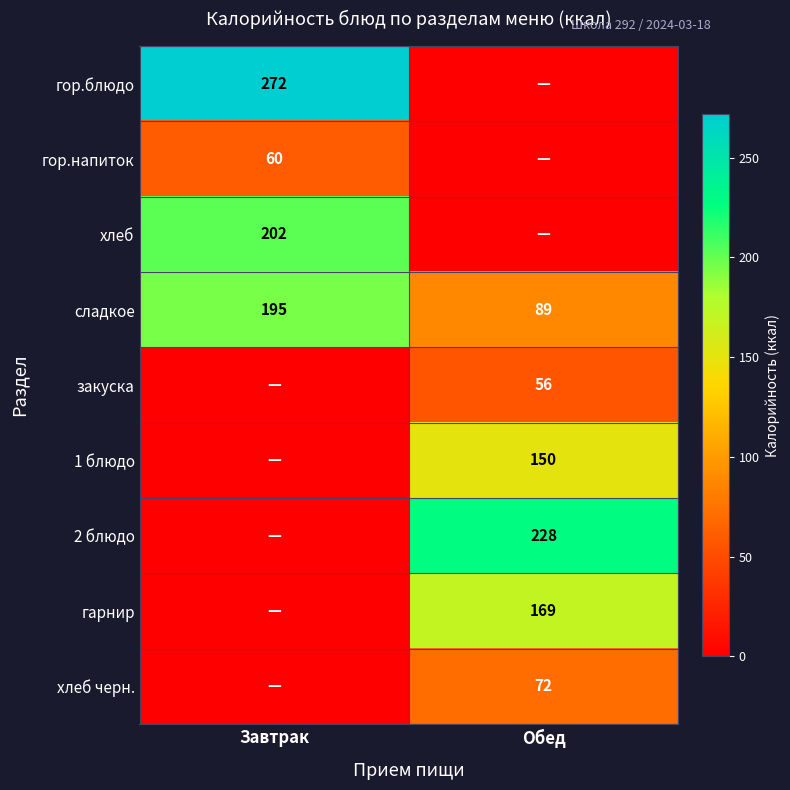

Is the value of гарнир at Обед greater than the value of гор.напиток at Завтрак?

Yes